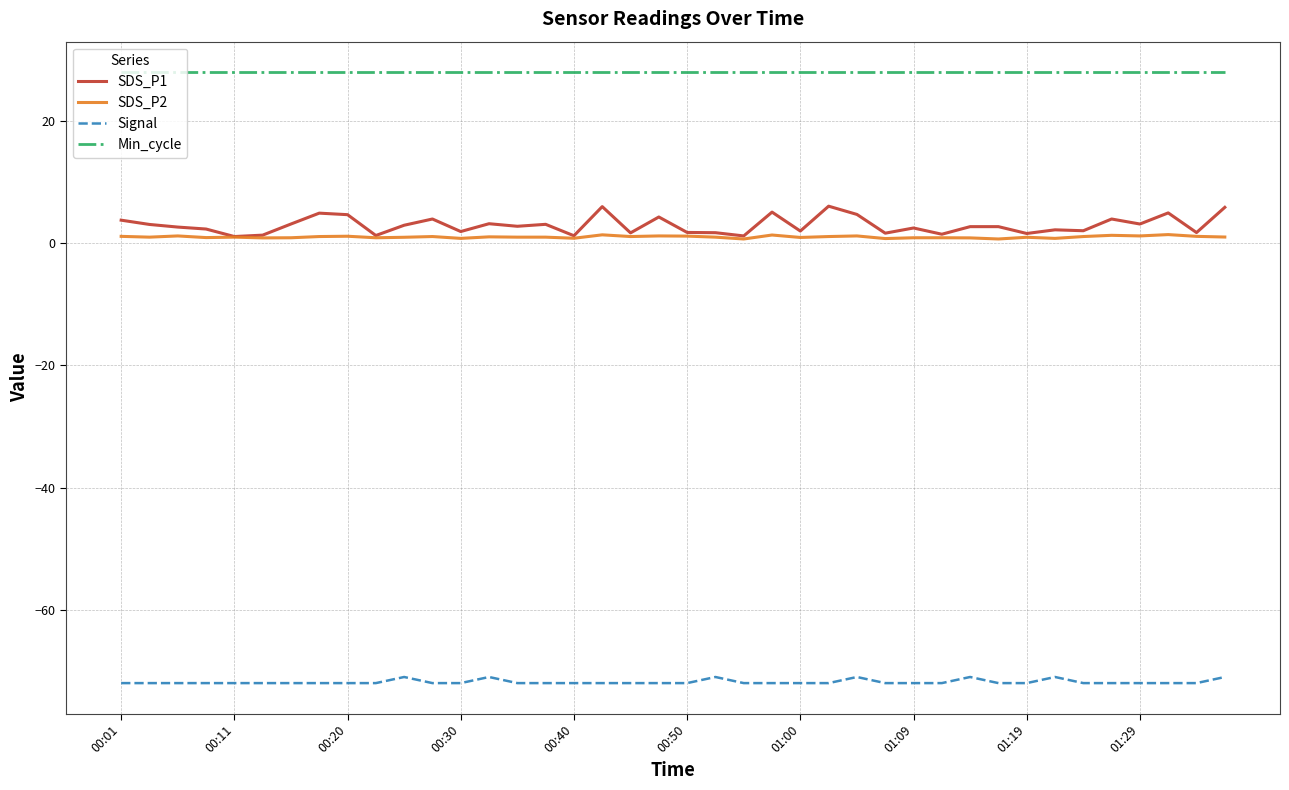

What is the maximum value for Signal?

-71.0